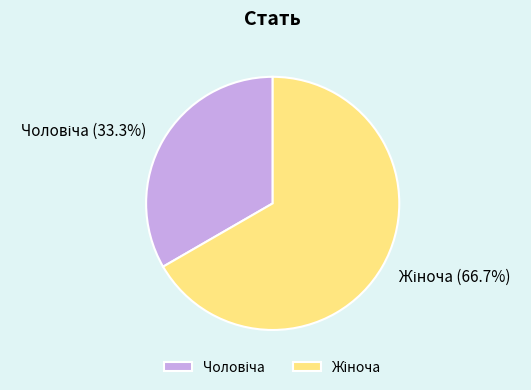

Is there any slice that represents more than half of the pie?

Yes